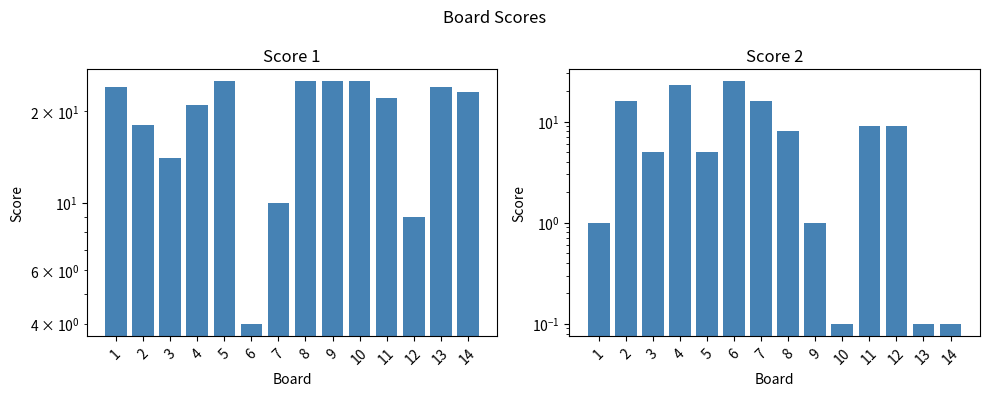

List the series in order of their peak value, highest first.

Score 1, Score 2